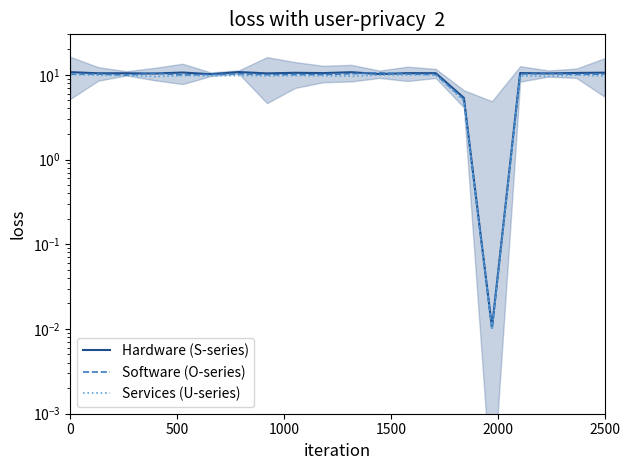

Does the chart display data point markers on the line(s)?

No